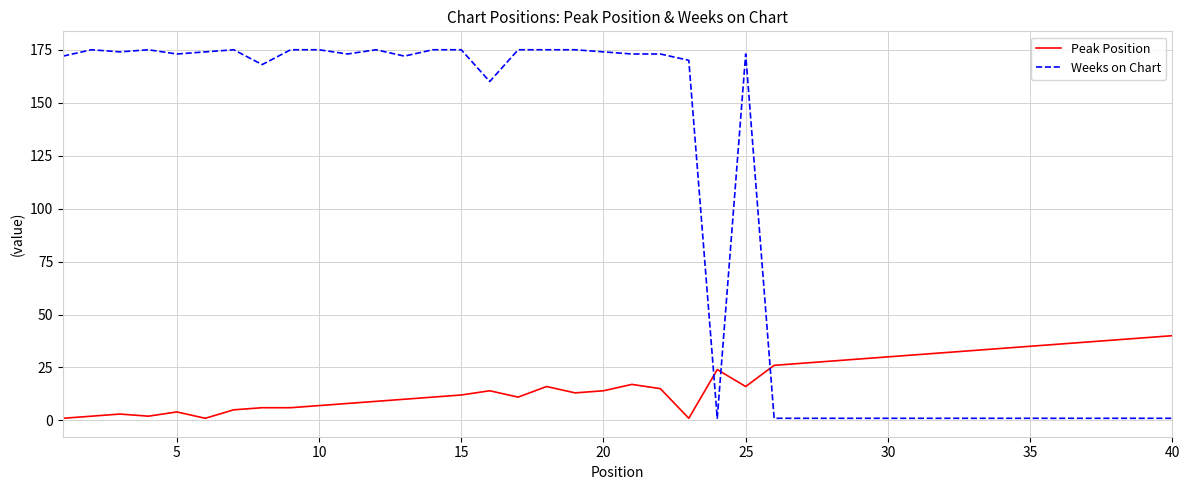

What is the difference between the second highest and minimum values in the Peak Position series?

38